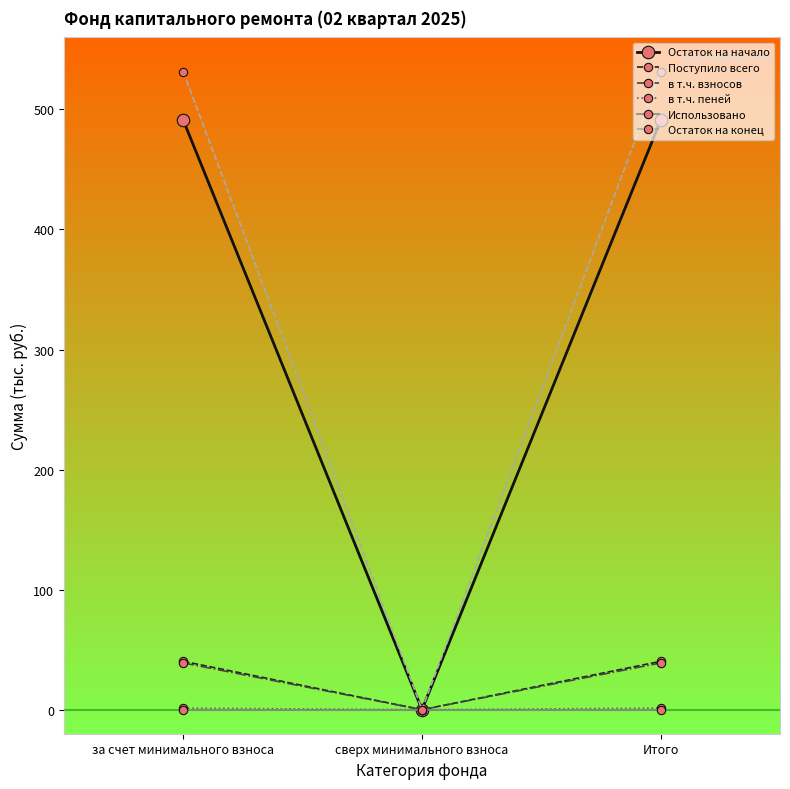

Which series has the widest spread of values?

Остаток на конец